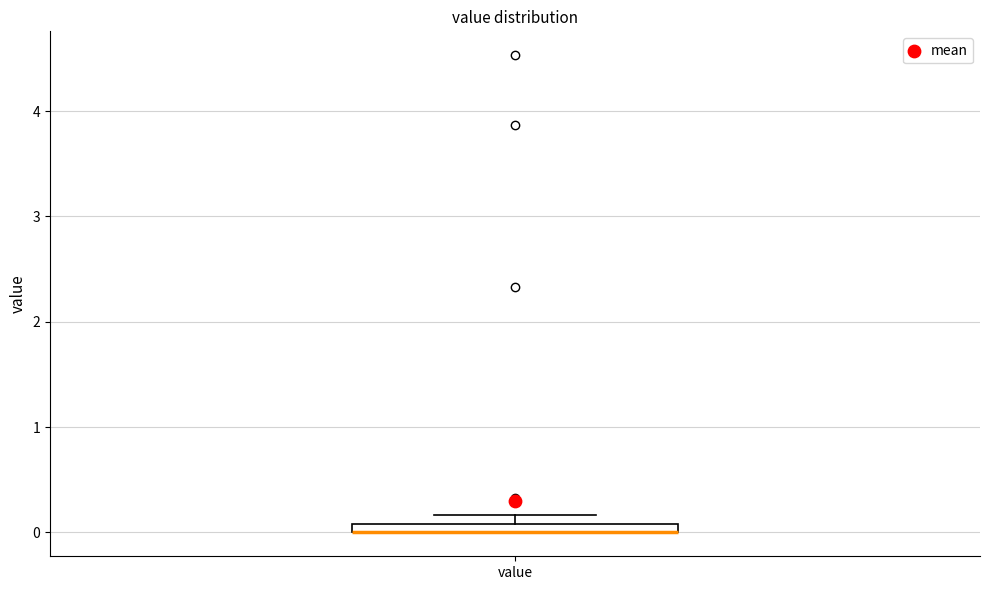

Where is the lower edge of the box for value on the y-axis? The values are not printed on the chart, so give them approximately, as read against the axis.

0.0